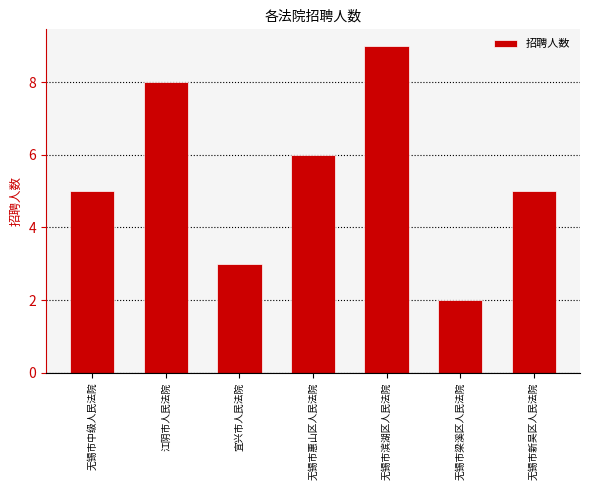

How many series are shown in this chart?

1